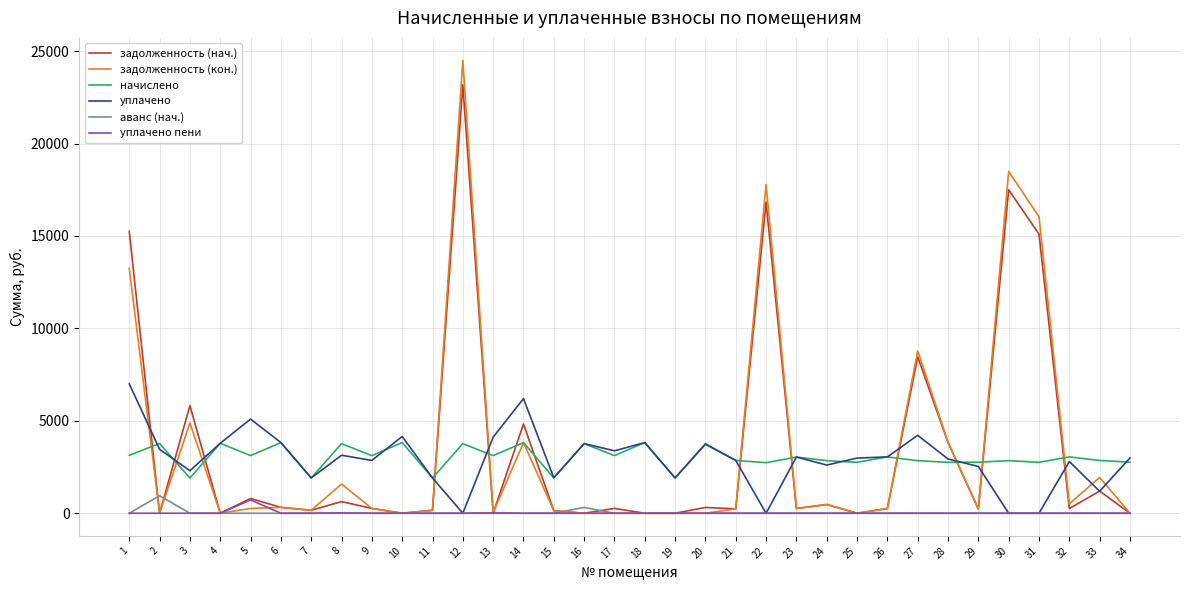

The value of уплачено at 29 is 4427.7. True or false?

False